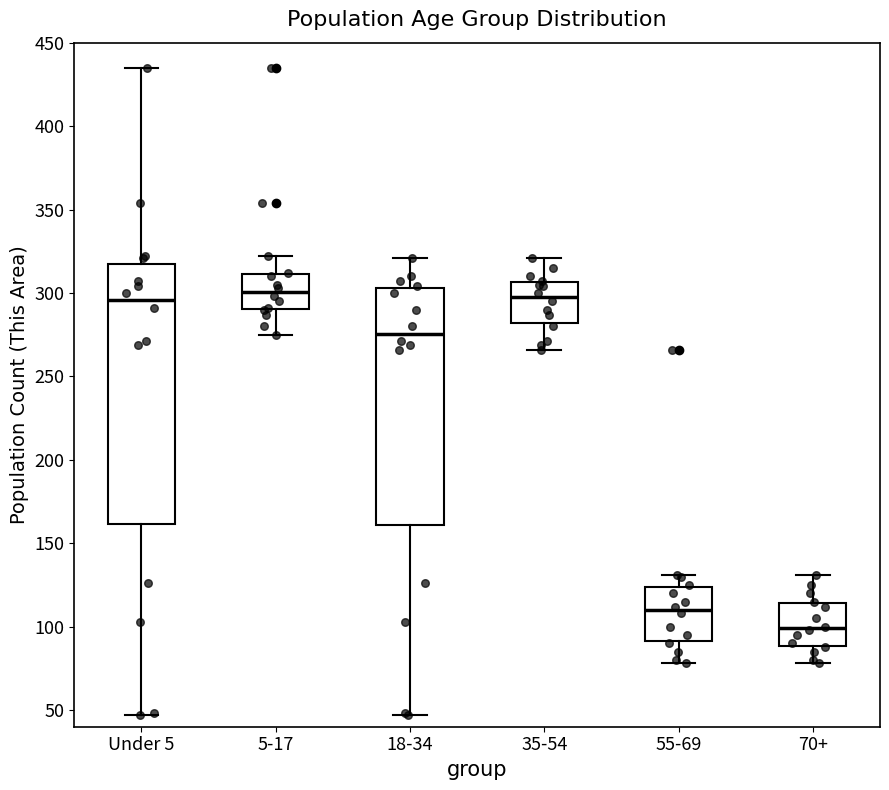

Reading left to right, transcribe this box plot: for each box, give where its median line is, the range the box spans, and where its two whiskers end, as read against the y-axis. The values are not printed on the chart, so give them approximately, as read against the axis.

Under 5: median 295, box 160 to 320, whiskers 45 to 435
5-17: median 300, box 290 to 310, whiskers 275 to 320
18-34: median 275, box 160 to 305, whiskers 45 to 320
35-54: median 300, box 280 to 305, whiskers 265 to 320
55-69: median 110, box 90 to 125, whiskers 80 to 130
70+: median 100, box 90 to 115, whiskers 80 to 130